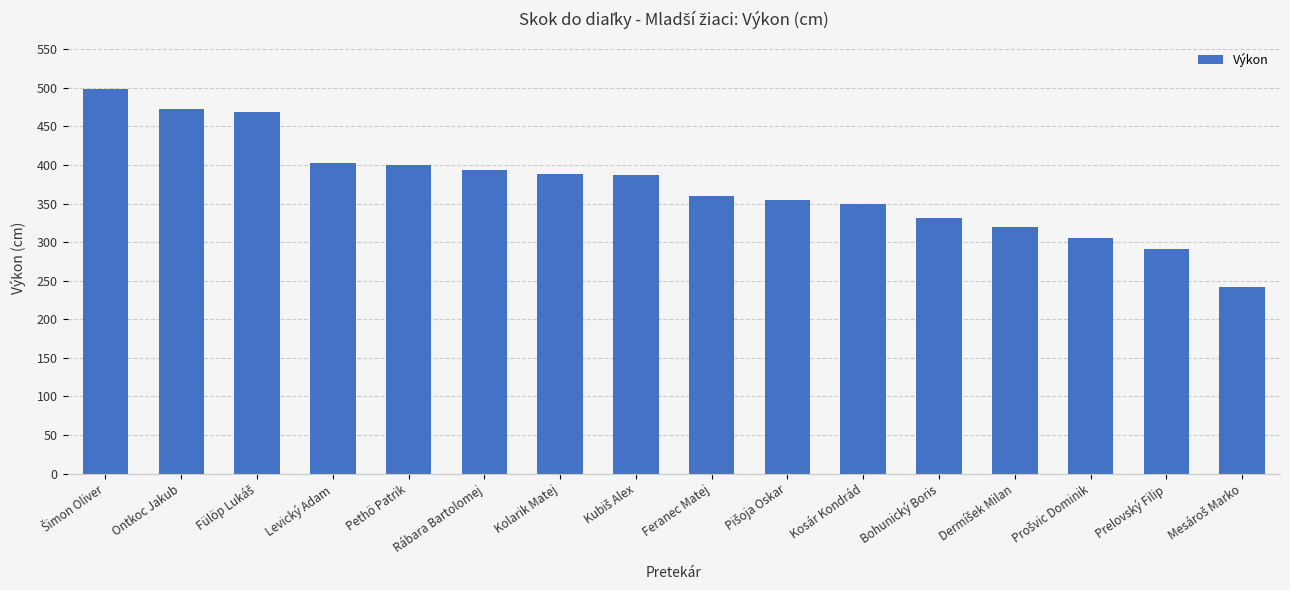

What is the difference between the values at Levický Adam and Kolarik Matej?

15